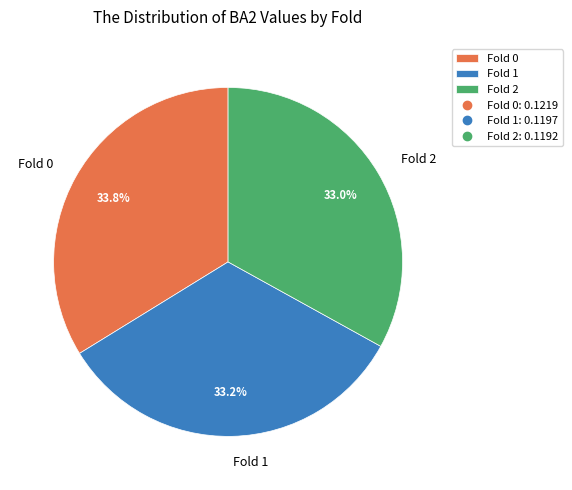

What is the largest slice in the pie chart?

Fold 0